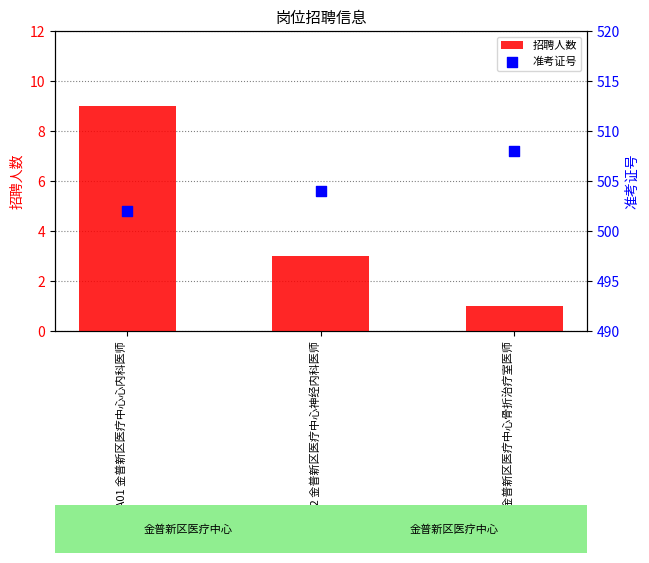

At which category is the sum across all series the highest?

02_A01 金普新区医疗中心心内科医师